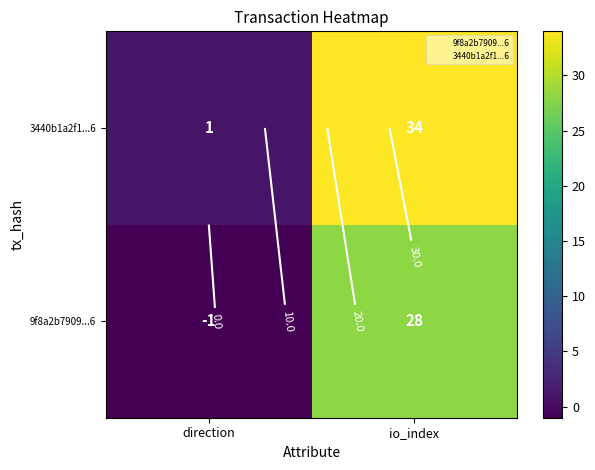

What is the difference between the 9f8a2b7909...6 values at io_index and direction?

29